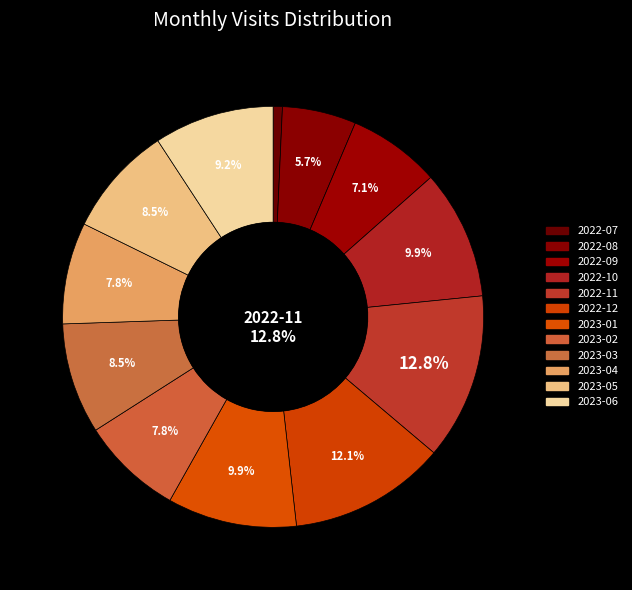

Is 2023-04 the majority of the pie?

No